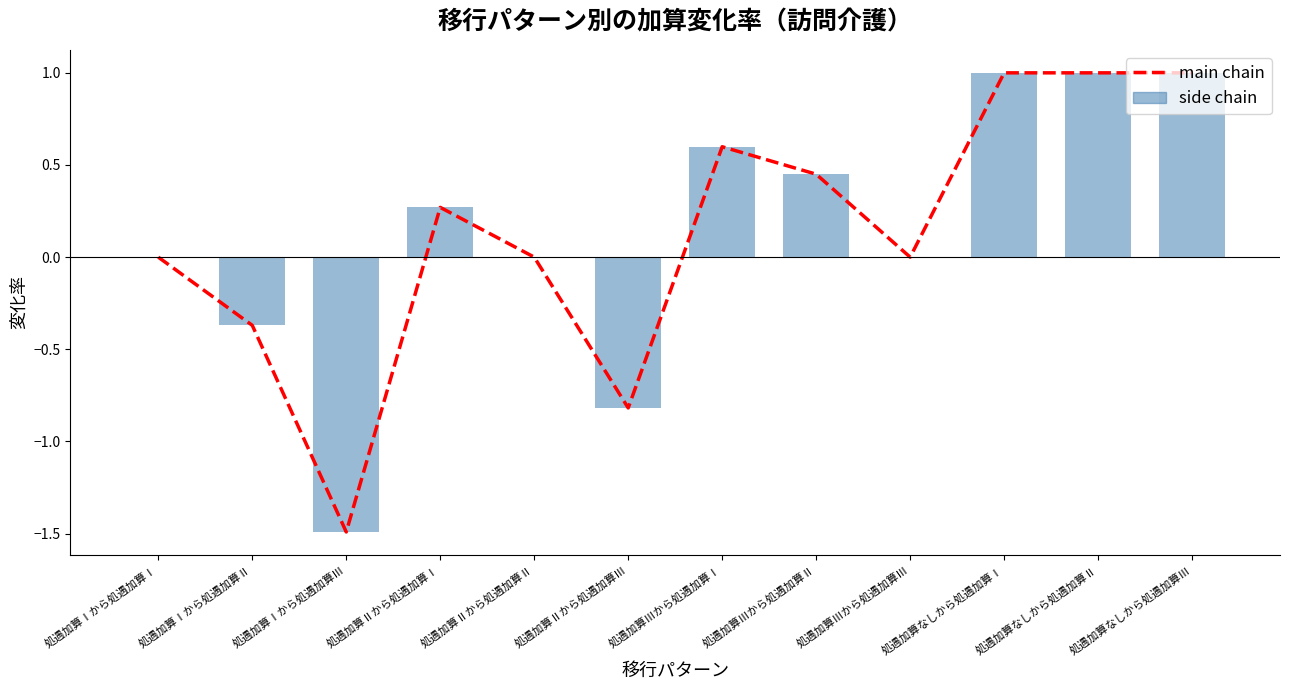

What is the greatest value displayed?

1.0